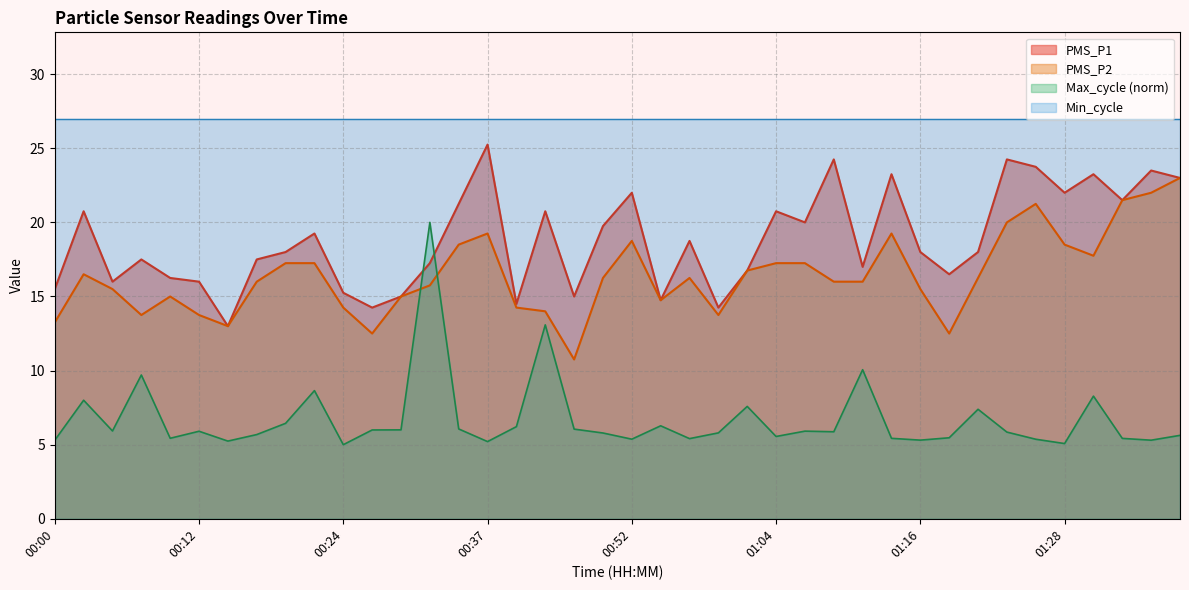

True or false: PMS_P1 and Max_cycle cross at least once.

True